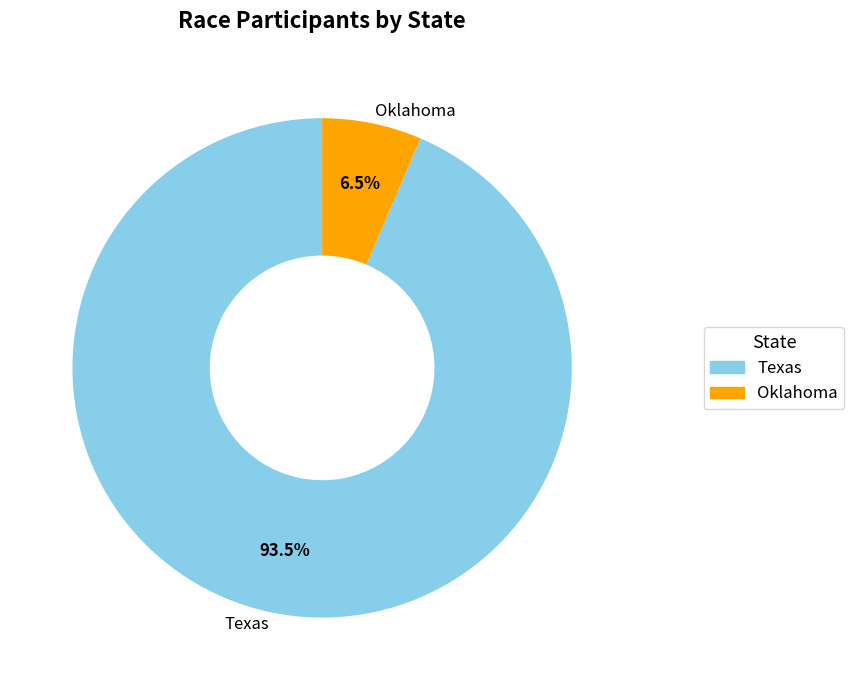

Which slice is the smallest?

Oklahoma